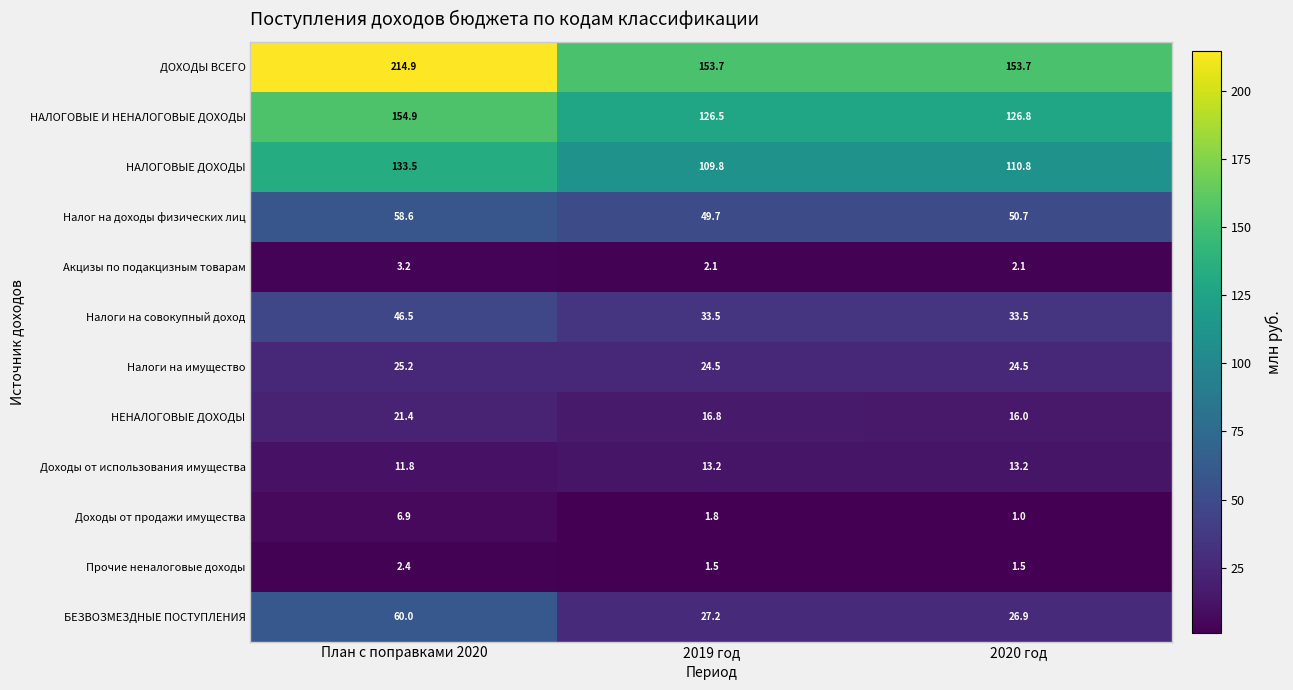

What is the sum of the Доходы от продажи имущества values at 2019 год and План с поправками 2020?

8.7